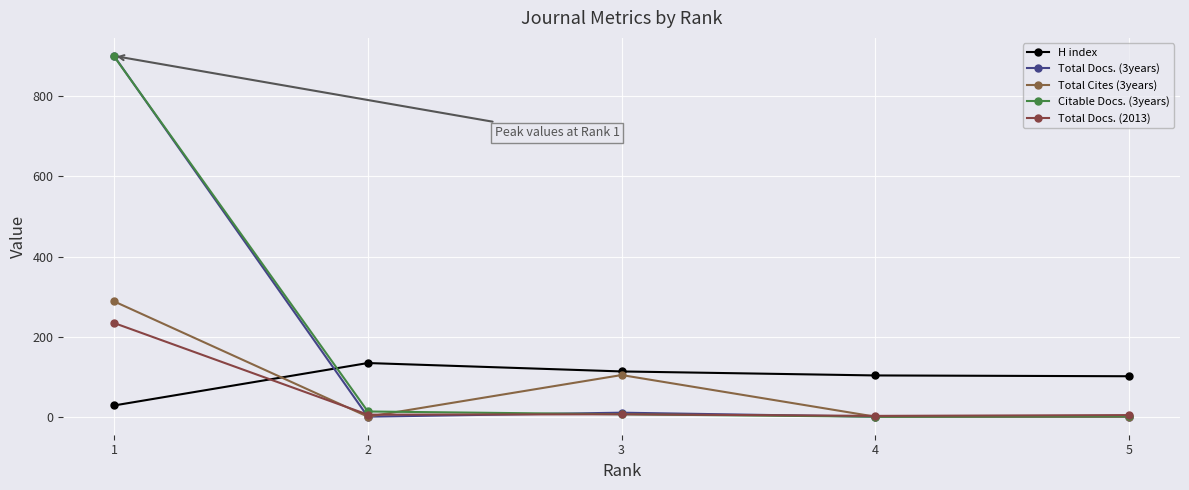

Is it true that Total Docs. (2013) equals 2 at 4?

True